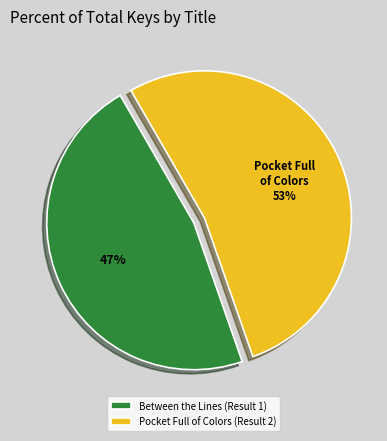

To the nearest percent, what is the difference between the Pocket Full of Colors (Result 2) and Between the Lines (Result 1) slice percentages?

6%